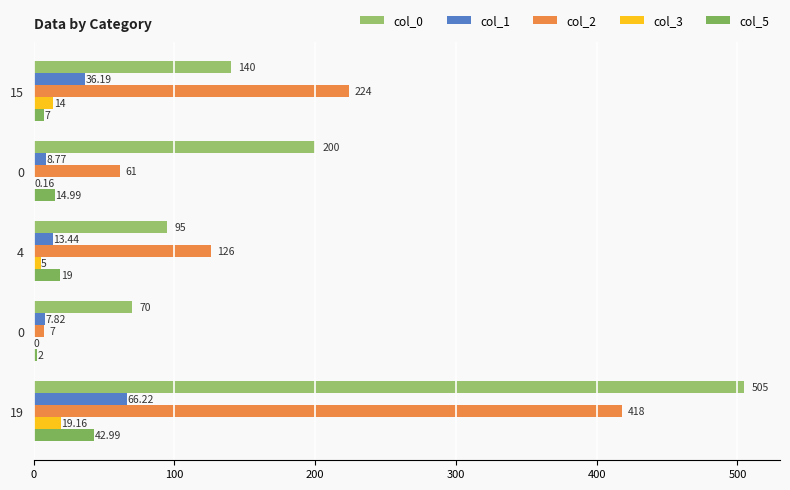

At how many categories does at least one series exceed 456?

1